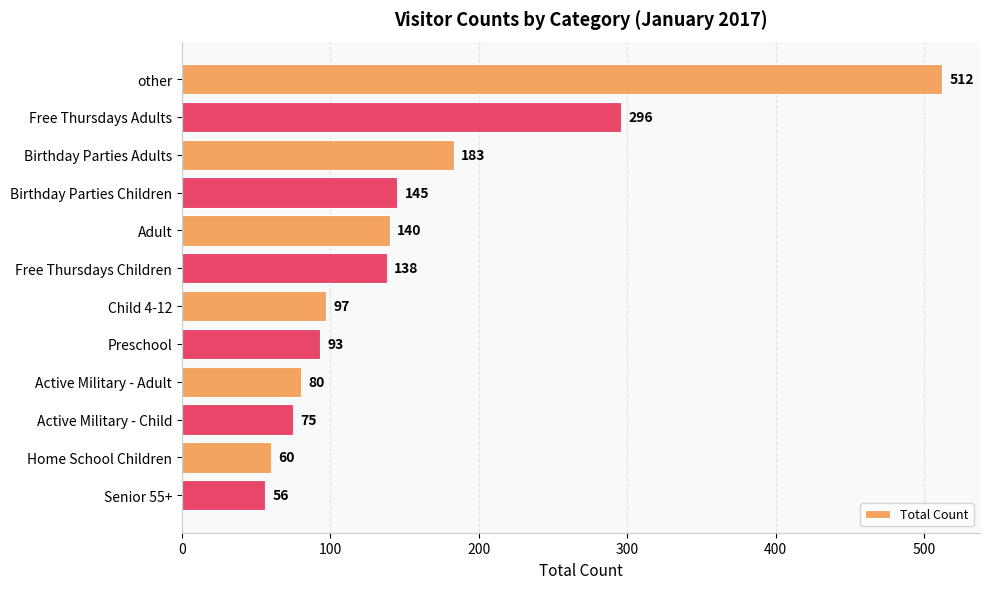

How many values are below 138?

6